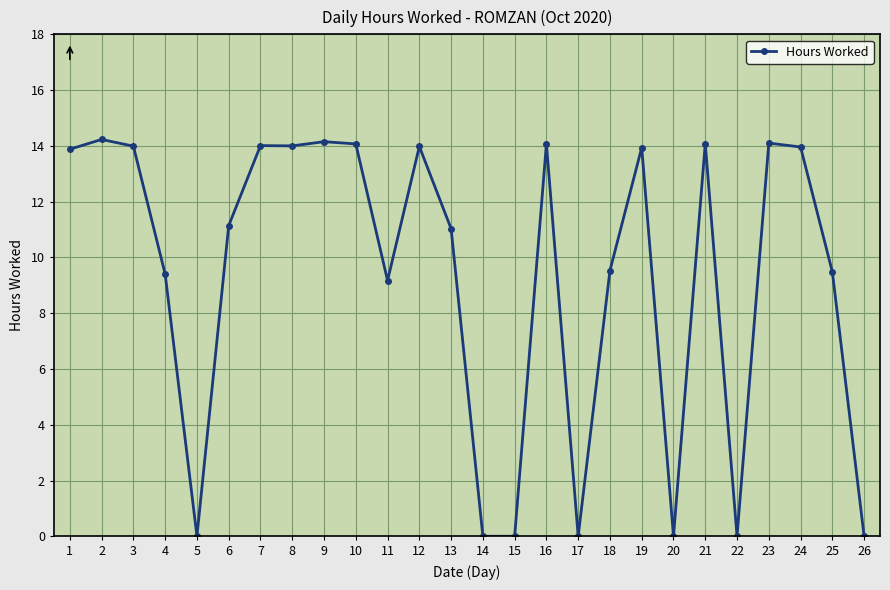

True or false: the data has more than 1 interior local peaks.

True